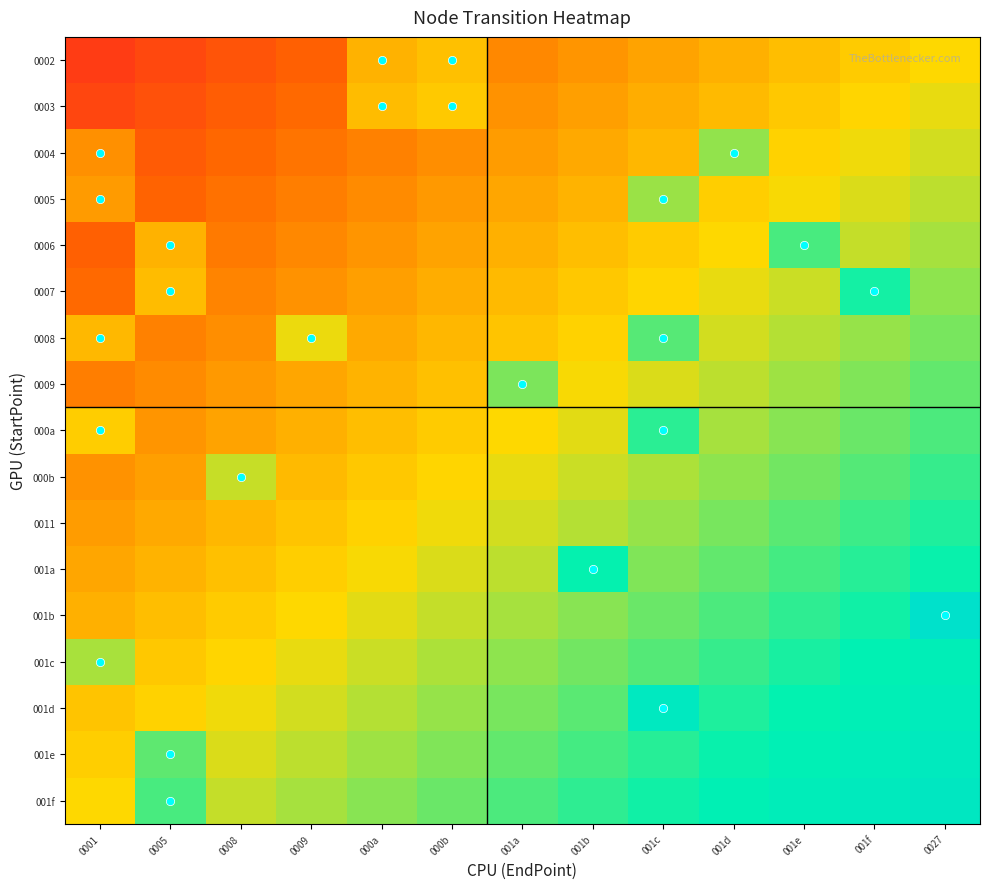

How many categories are shown in the chart?

13